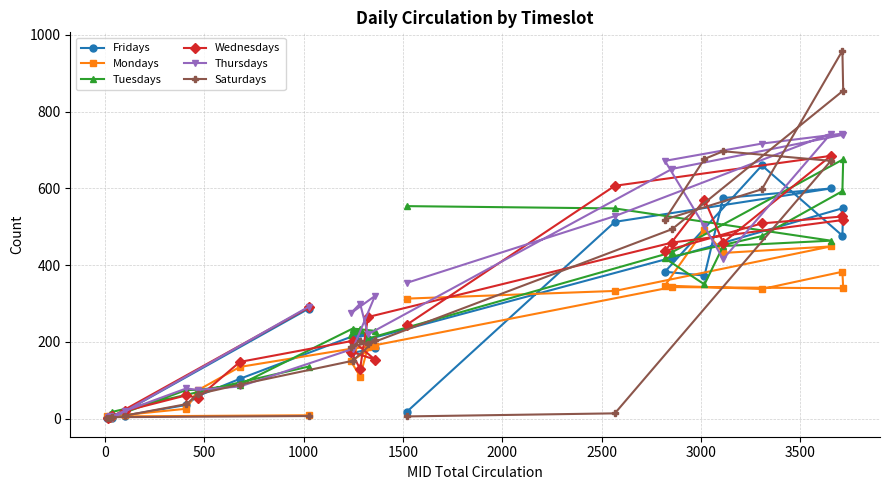

The Saturdays series shows 1.4 at 0. True or false?

False